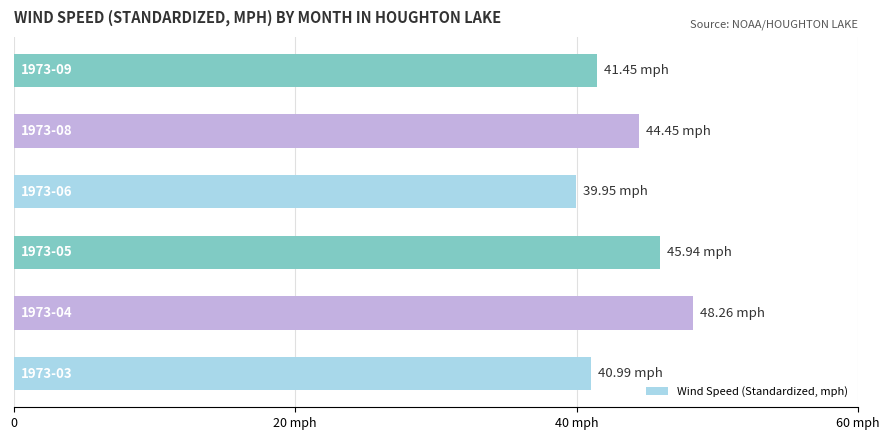

Does the chart contain any negative values?

No